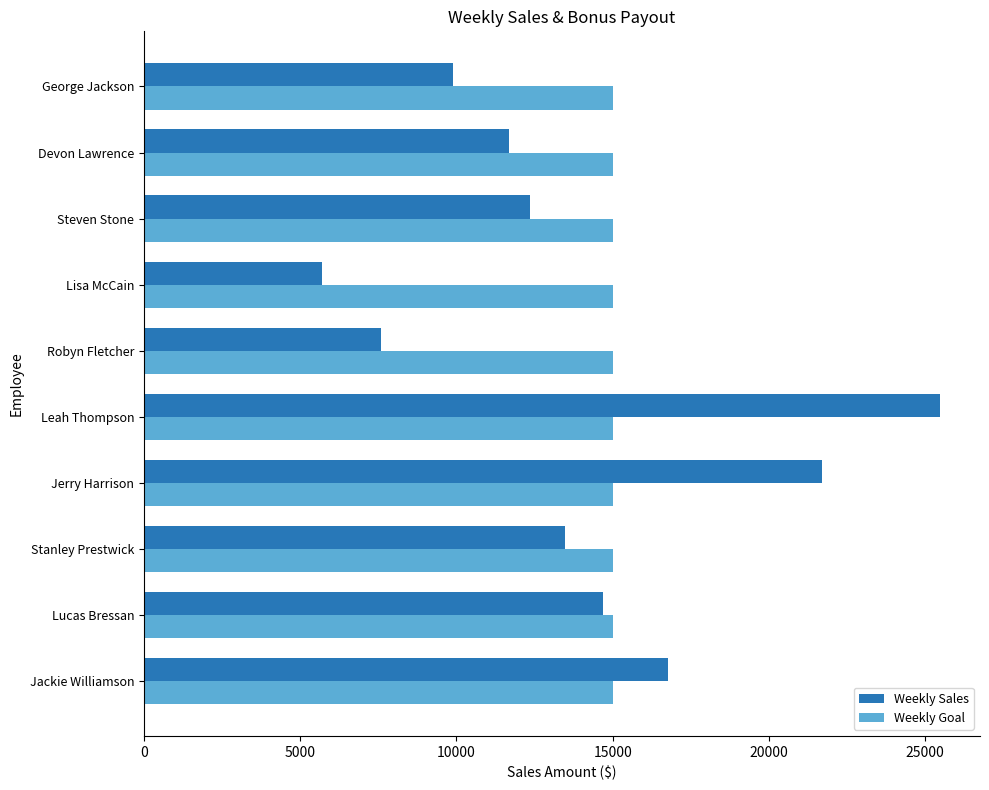

How many distinct data groups are displayed?

2